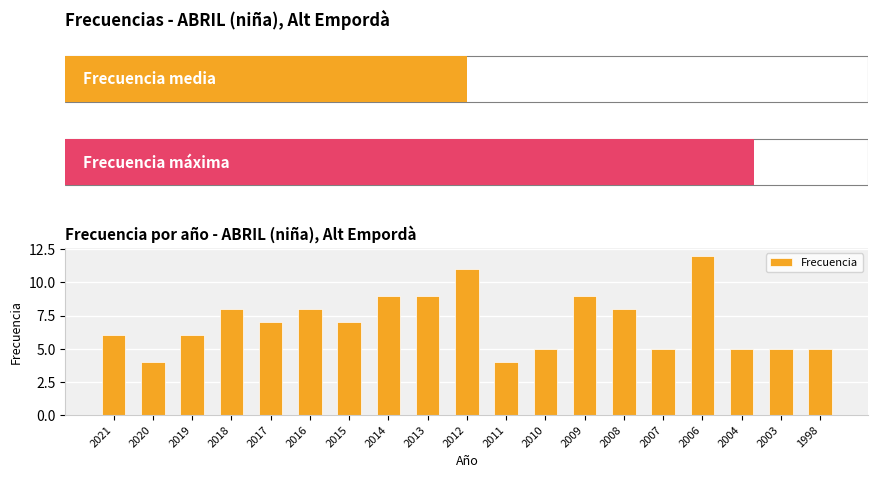

How many values are below 7?

9